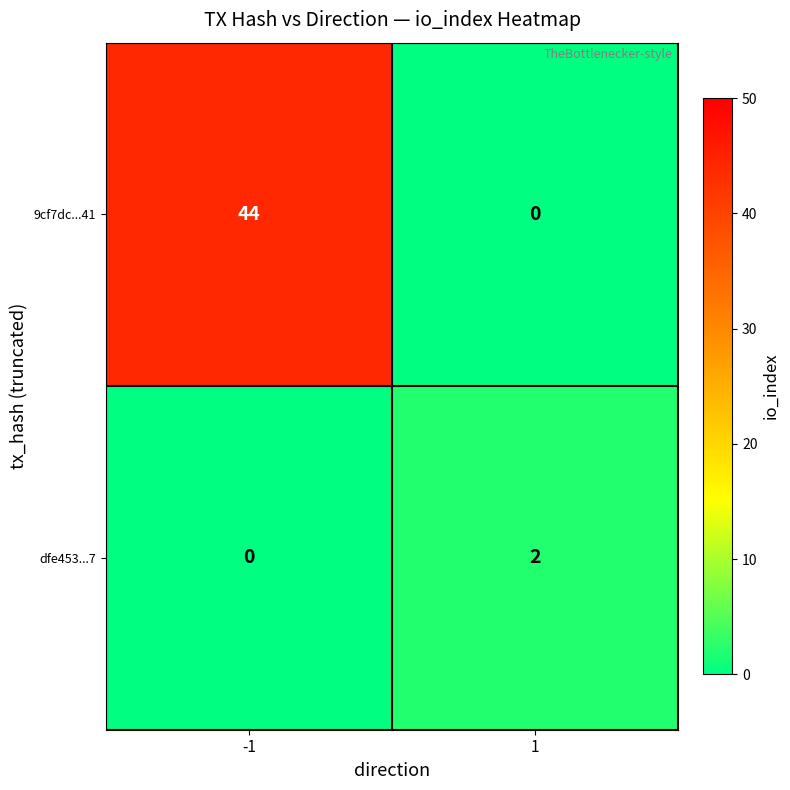

Rank the series by their average value, from highest to lowest.

9cf7dc...41, dfe453...7